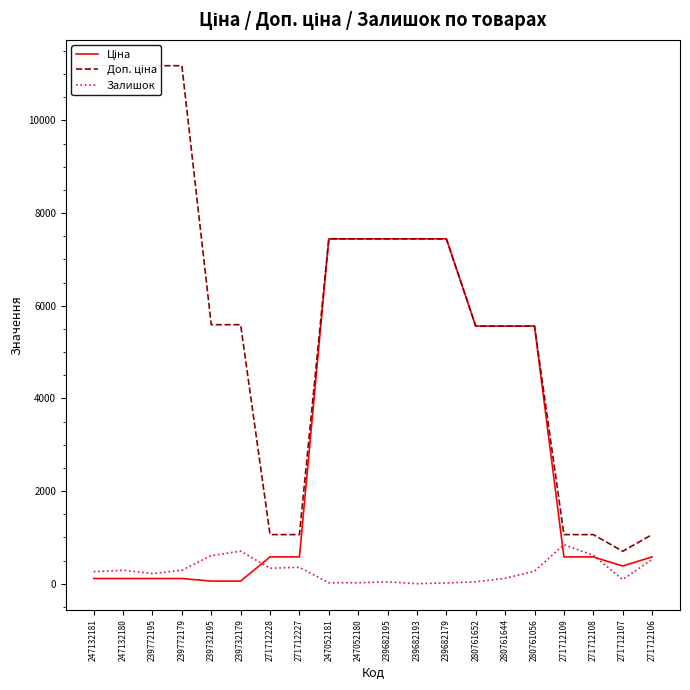

Which label corresponds to the largest value in the chart?

247132181